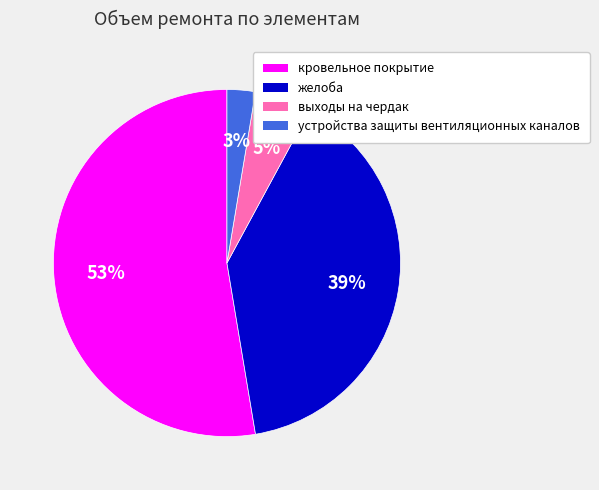

True or false: кровельное покрытие accounts for 53% of the total.

True